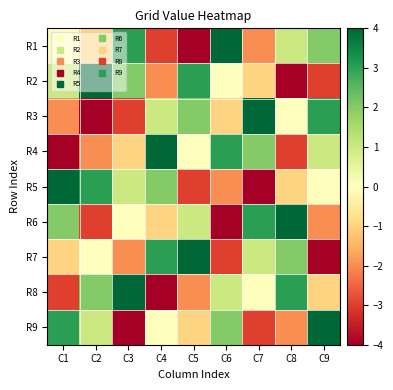

Reading left to right, transcribe all the data shown in this chart.

R1: C1=0	C2=-1	C3=3	C4=-3	C5=-4	C6=4	C7=-2	C8=1	C9=2
R2: C1=1	C2=4	C3=2	C4=-2	C5=3	C6=0	C7=-1	C8=-4	C9=-3
R3: C1=-2	C2=-4	C3=-3	C4=1	C5=2	C6=-1	C7=4	C8=0	C9=3
R4: C1=-4	C2=-2	C3=-1	C4=4	C5=0	C6=3	C7=2	C8=-3	C9=1
R5: C1=4	C2=3	C3=1	C4=2	C5=-3	C6=-2	C7=-4	C8=-1	C9=0
R6: C1=2	C2=-3	C3=0	C4=-1	C5=1	C6=-4	C7=3	C8=4	C9=-2
R7: C1=-1	C2=0	C3=-2	C4=3	C5=4	C6=-3	C7=1	C8=2	C9=-4
R8: C1=-3	C2=2	C3=4	C4=-4	C5=-2	C6=1	C7=0	C8=3	C9=-1
R9: C1=3	C2=1	C3=-4	C4=0	C5=-1	C6=2	C7=-3	C8=-2	C9=4